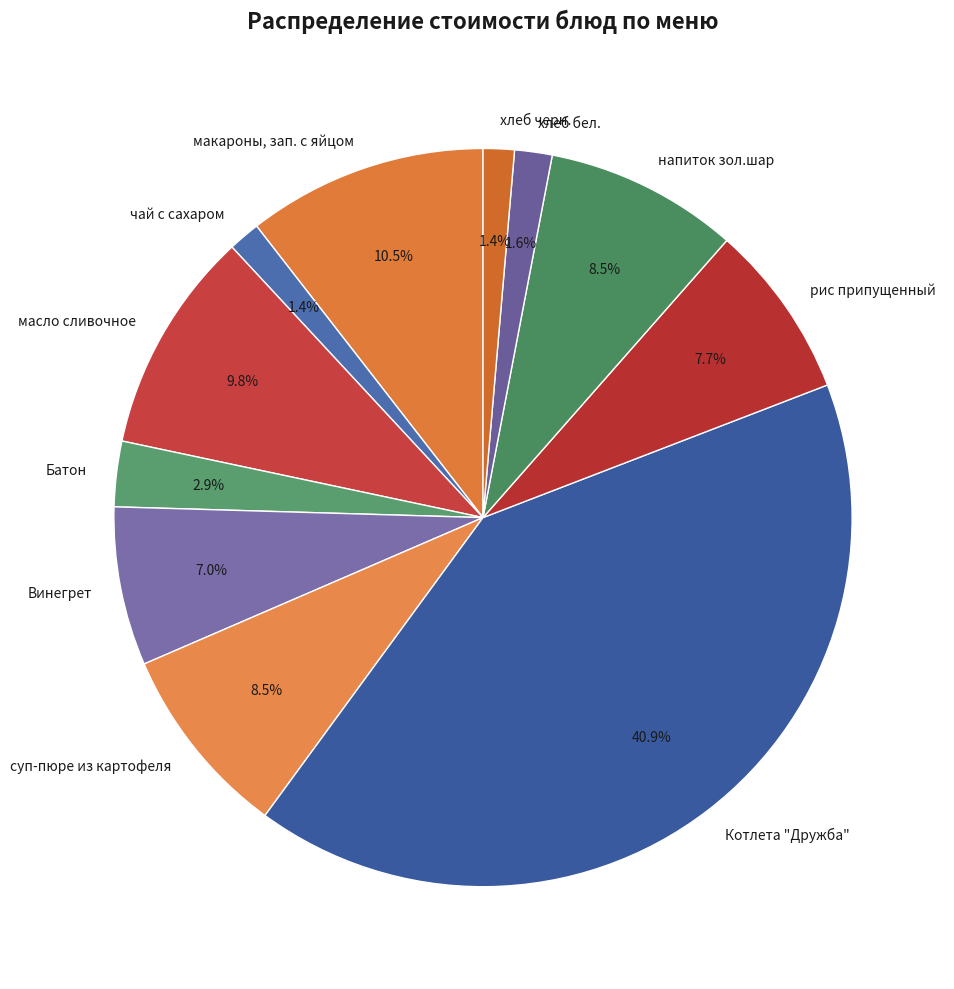

Is there a majority slice in this chart?

No